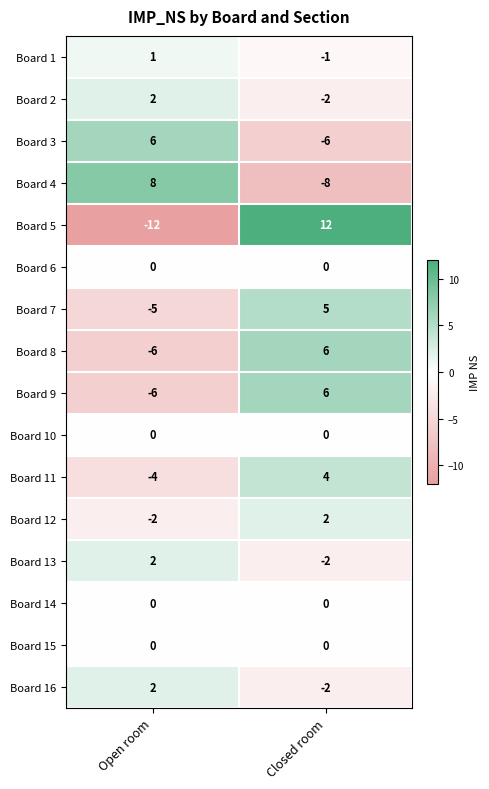

What is the difference between the Board 11 values at Open room and Closed room?

8